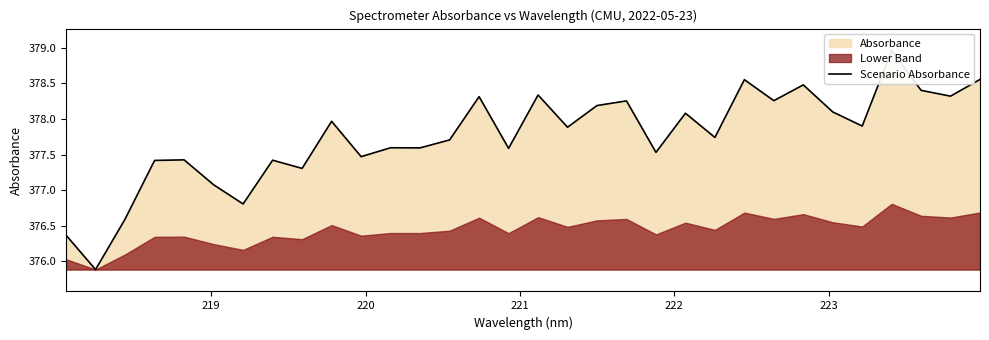

Count the number of categories in the chart.

32